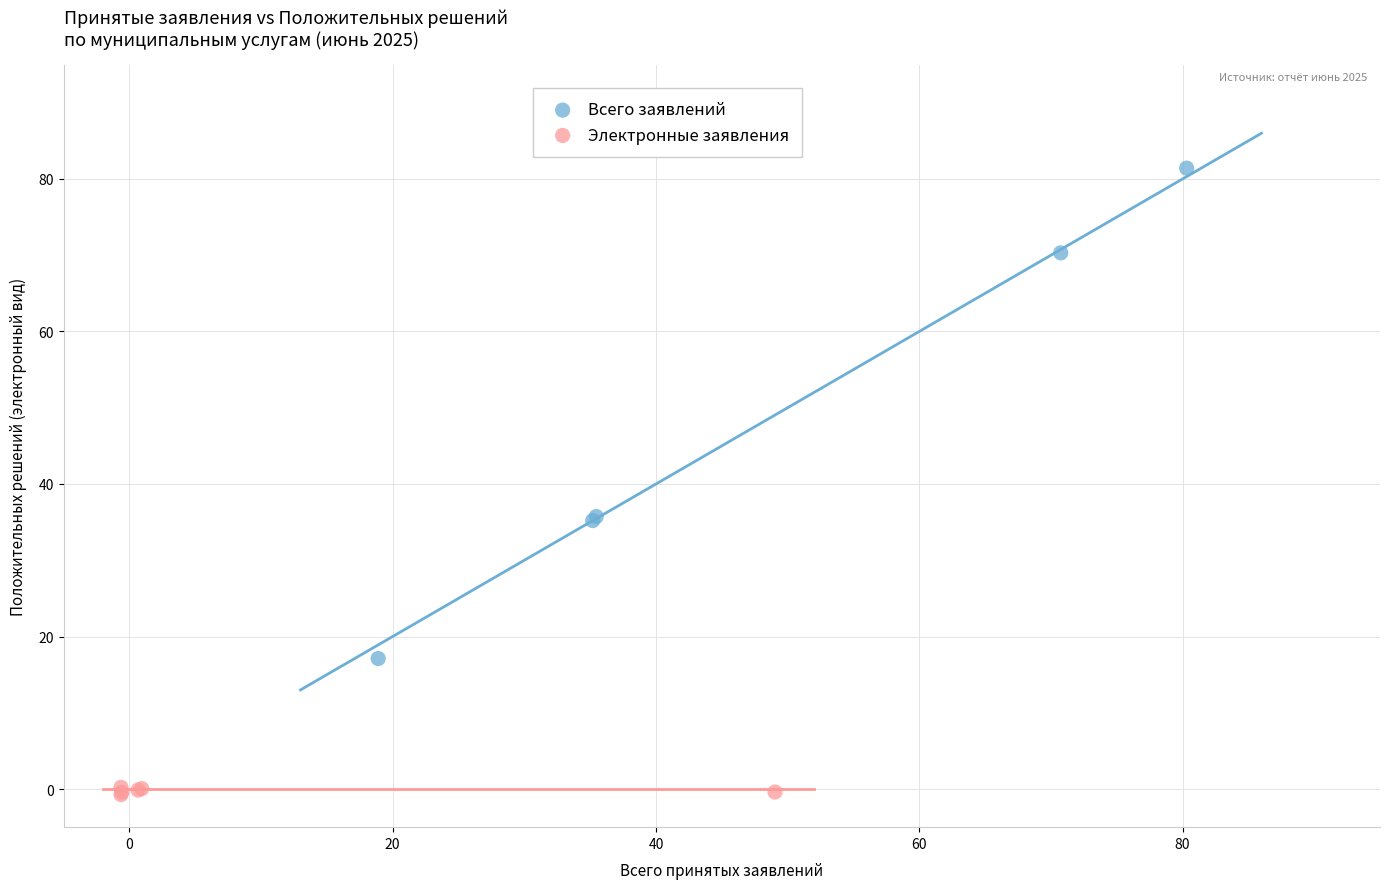

Which series contains the lowest Y value?

Электронные заявления